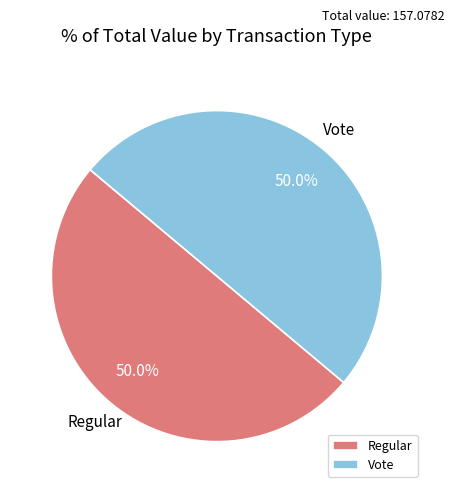

How much of the chart is everything except Vote?

50.0%